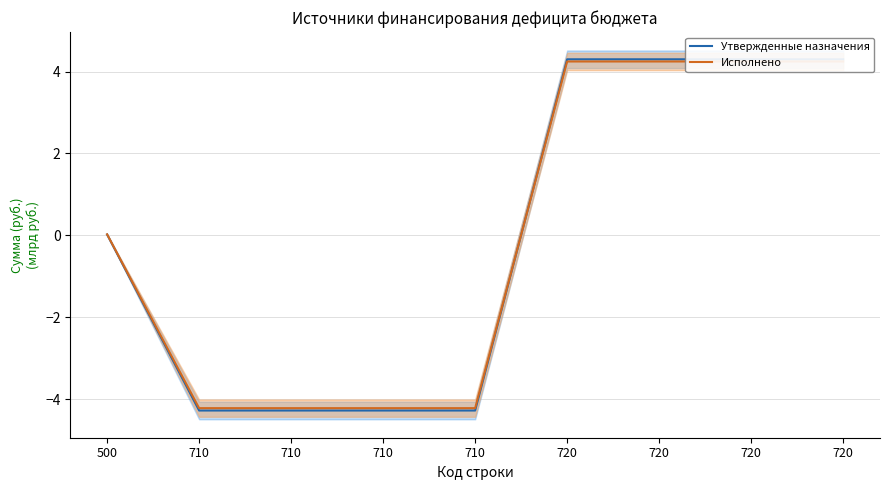

Rank the series by their average value, from lowest to highest.

Утвержденные назначения, Исполнено